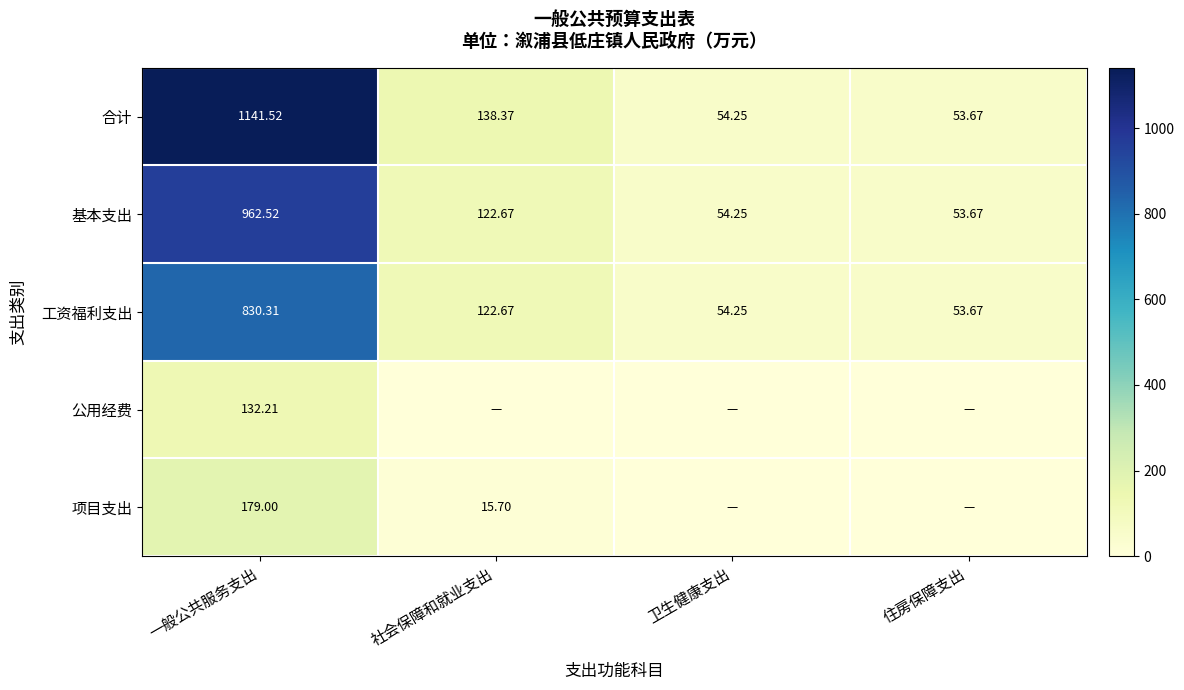

Where is 合计 nearest to the value 597?

社会保障和就业支出